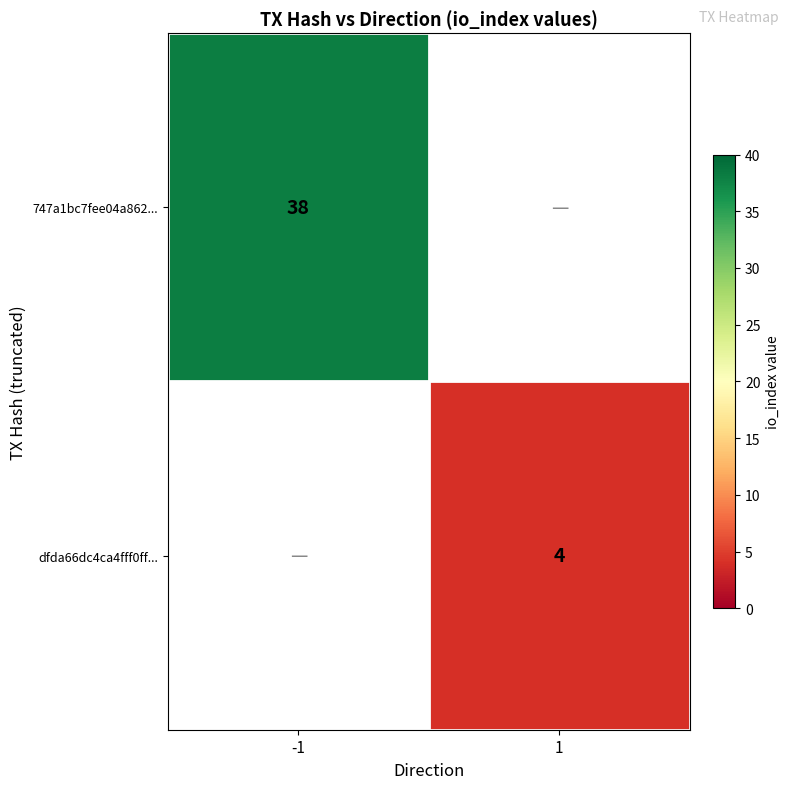

How many data points does each series have?

2